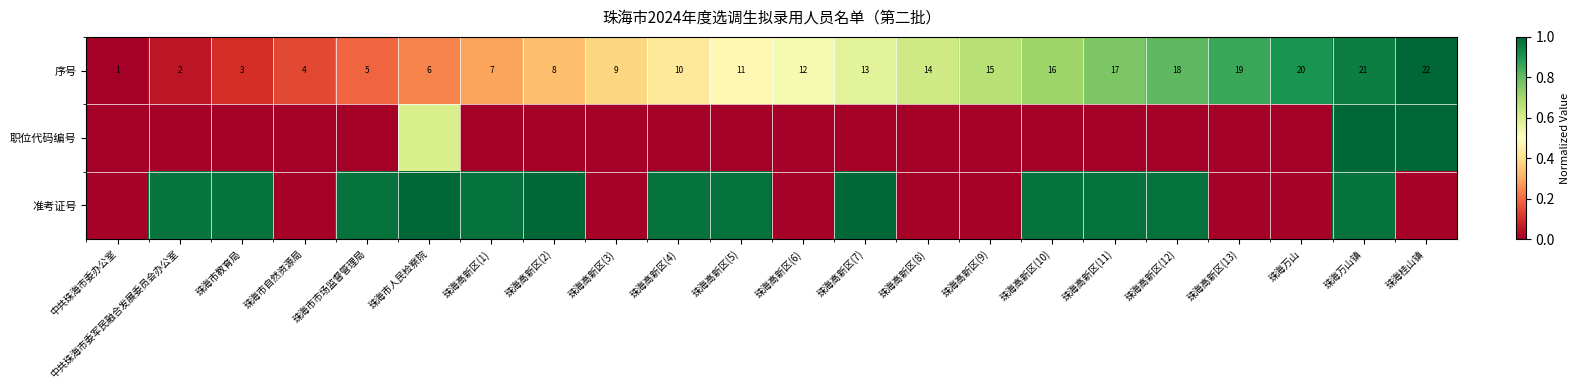

Between 珠海市人民检察院 and 珠海市市场监督管理局, which is larger?

珠海市人民检察院